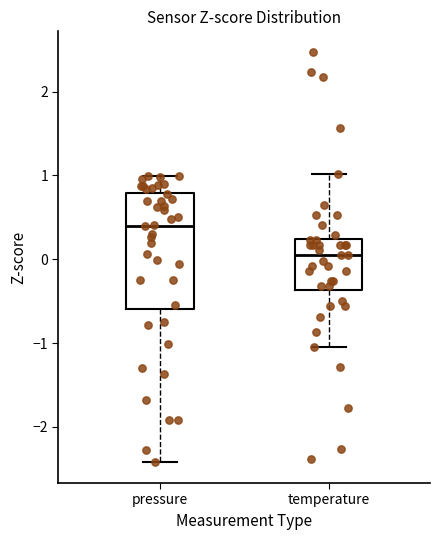

Reading left to right, transcribe this box plot: for each box, give where its median line is, the range the box spans, and where its two whiskers end, as read against the y-axis. The values are not printed on the chart, so give them approximately, as read against the axis.

pressure: median 0.4, box -0.6 to 0.8, whiskers -2.4 to 1.0
temperature: median 0.0, box -0.4 to 0.2, whiskers -1.0 to 1.0